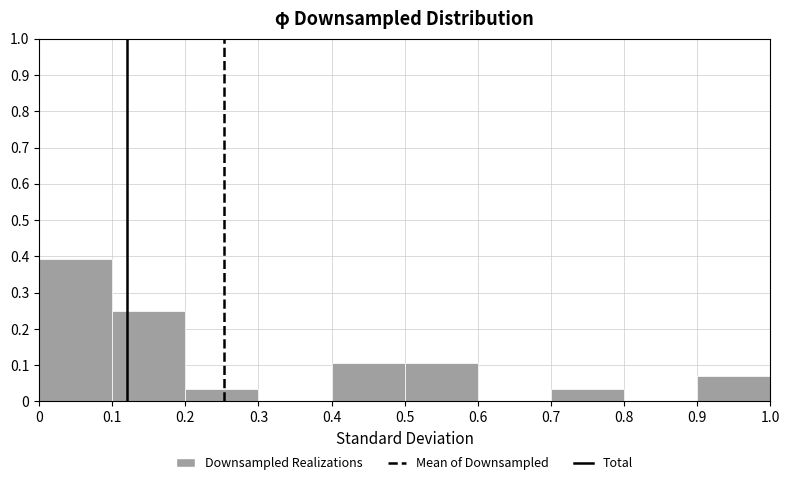

How tall is the bar that spans 0.4 to 0.5 on the x-axis? The values are not printed on the chart, so give them approximately, as read against the axis.

0.11